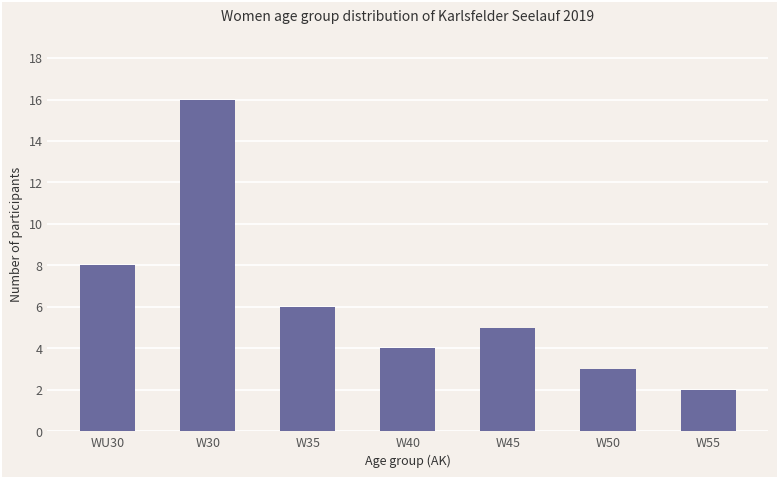

What is the approximate value at W35, to the nearest 5?

5